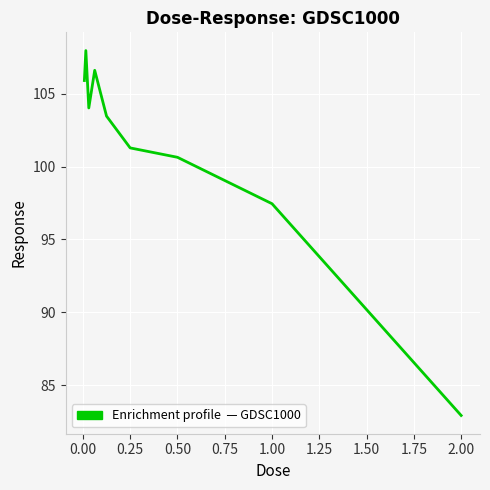

What is the difference between the second highest and minimum values?

23.7